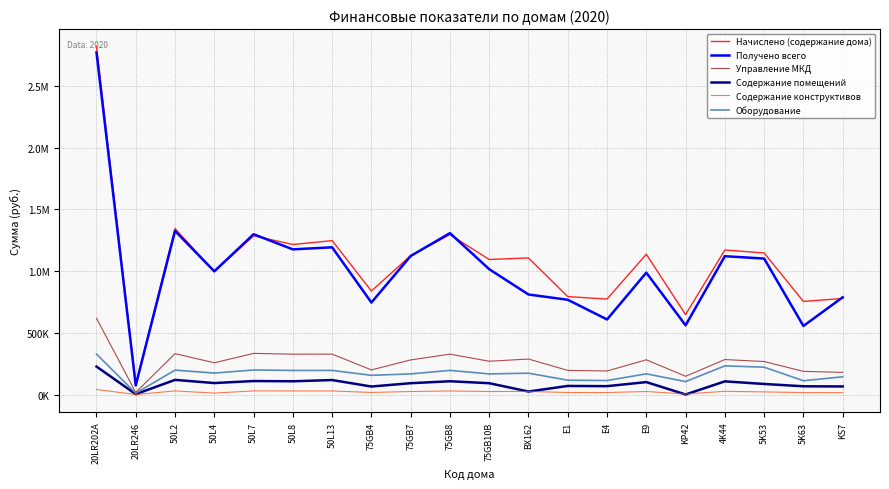

True or false: Начислено (содержание дома) and Содержание конструктивов cross at least once.

False